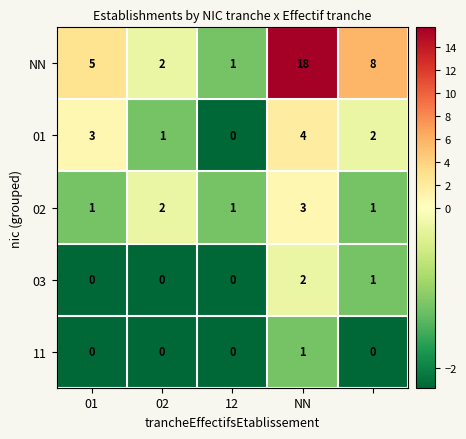

Which series has the largest total across all categories?

NN